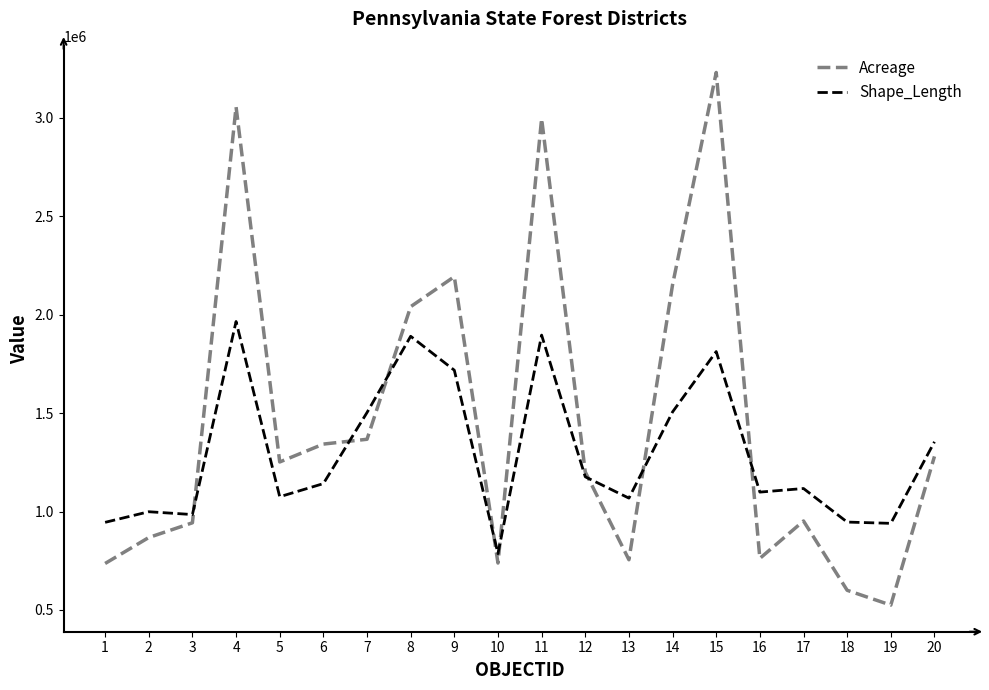

Rank the series by their average value, from lowest to highest.

Shape_Length, Acreage